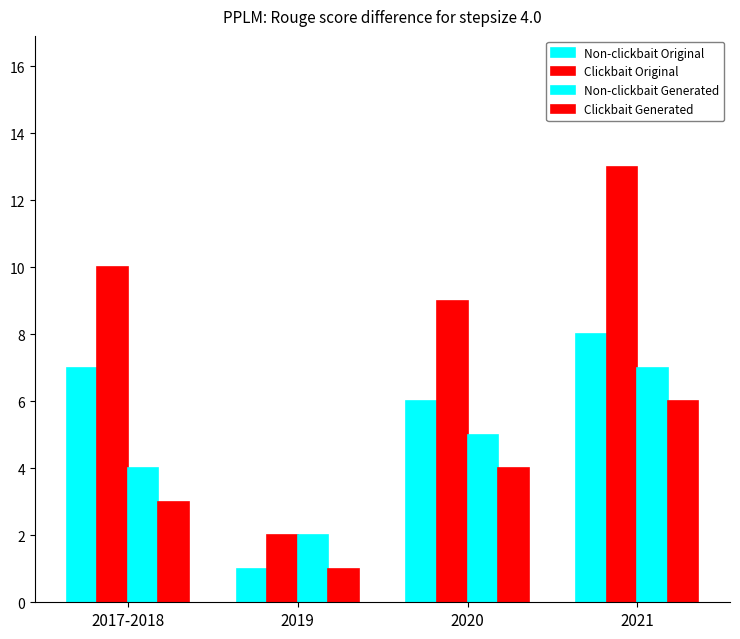

Is it true that Non-clickbait Generated equals 3 at 2019?

False